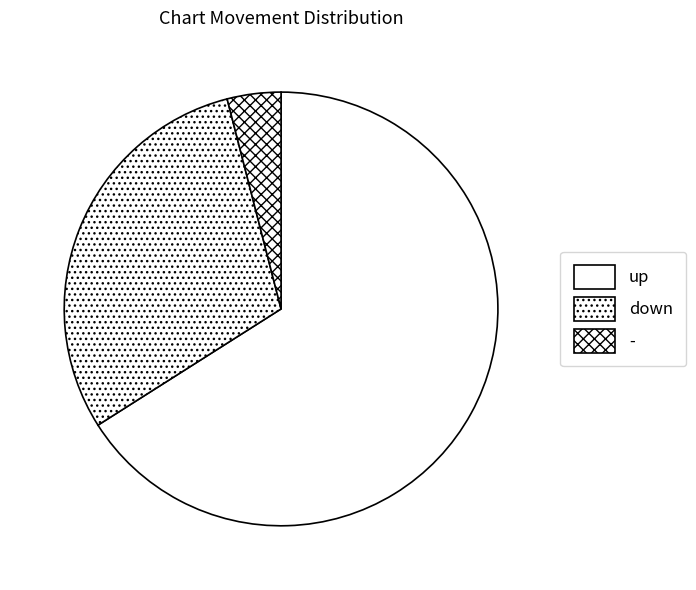

Does any single category account for the majority?

Yes